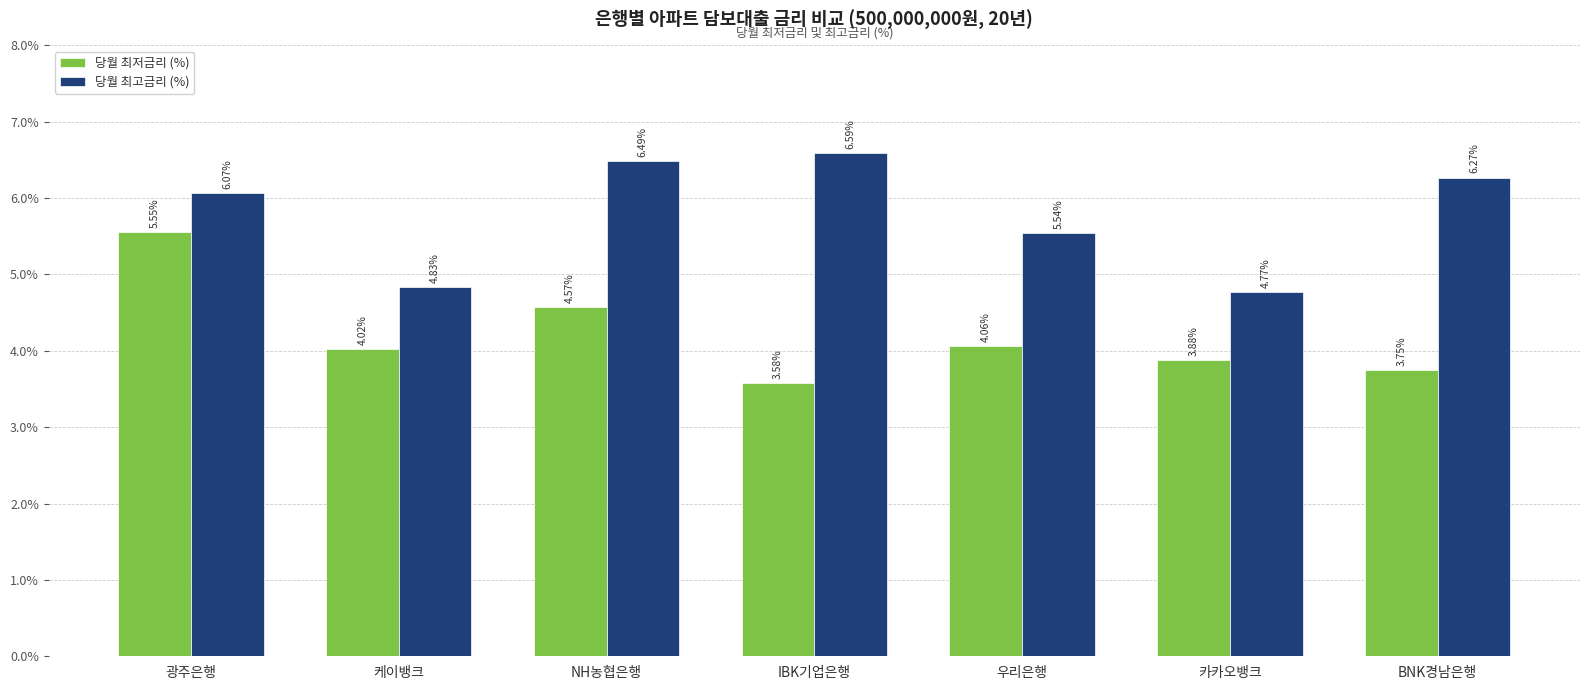

How many values in the 당월 최고금리 (%) series exceed 6?

4